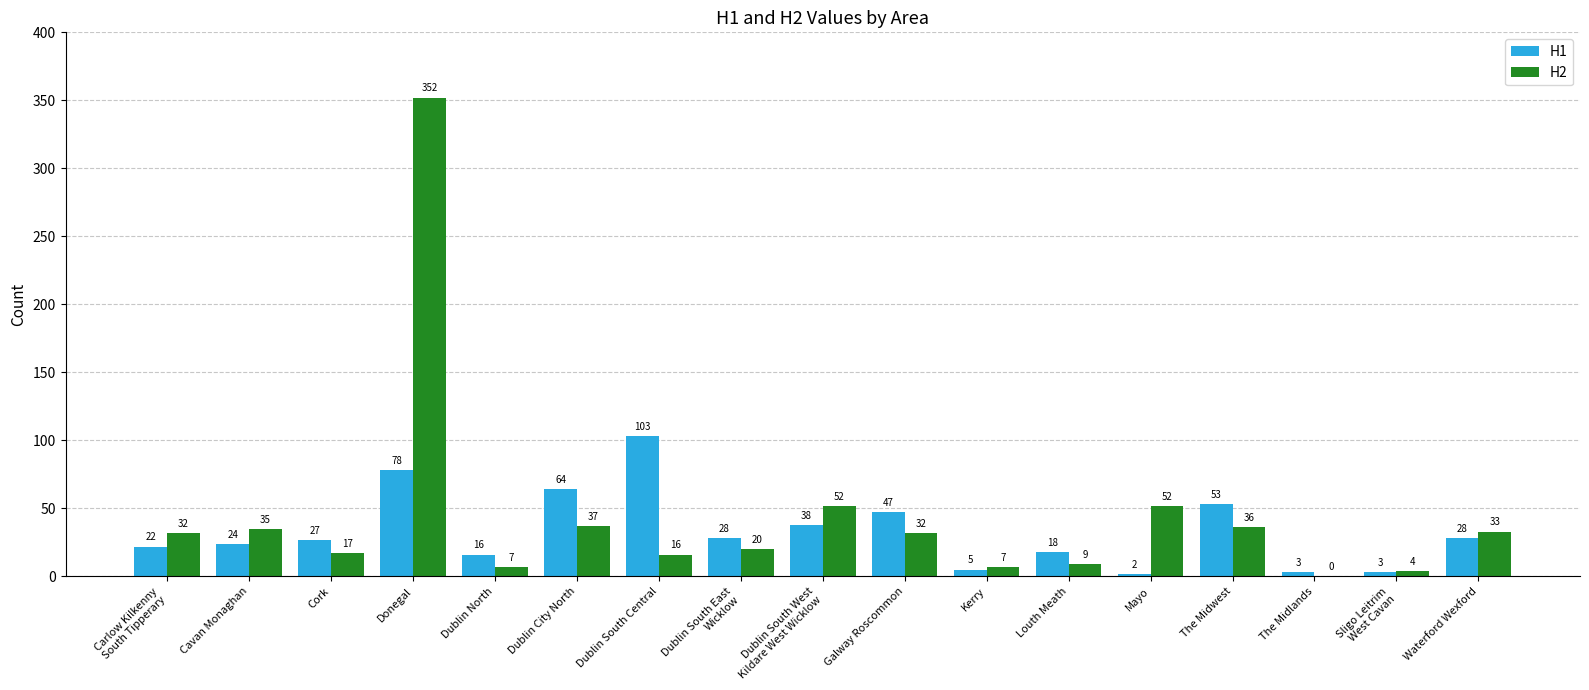

Which series has the largest total across all categories?

H2